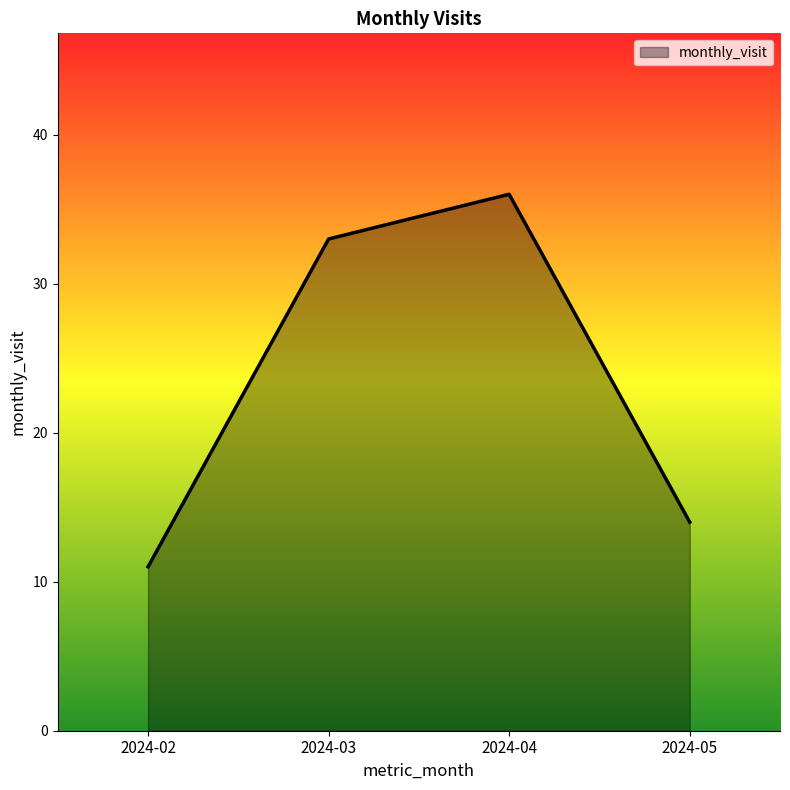

How many lines are shown in the chart?

1